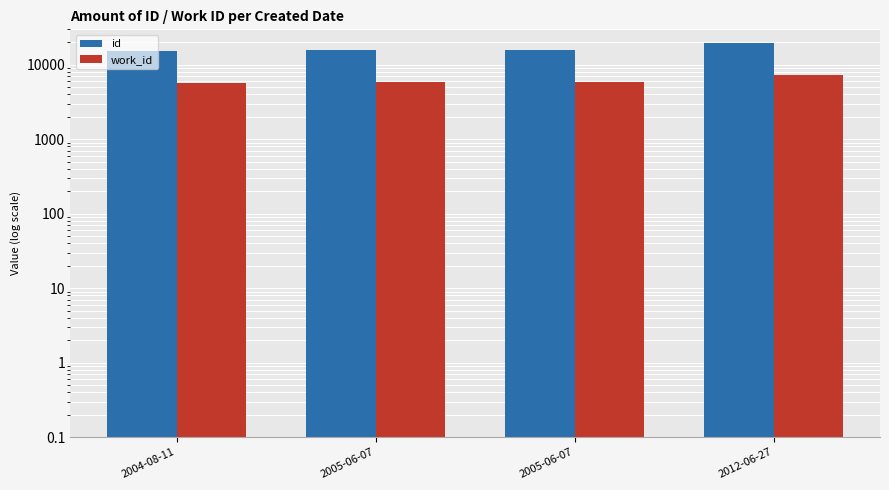

Which has a higher value, 2004-08-11 or 2005-06-07?

2005-06-07